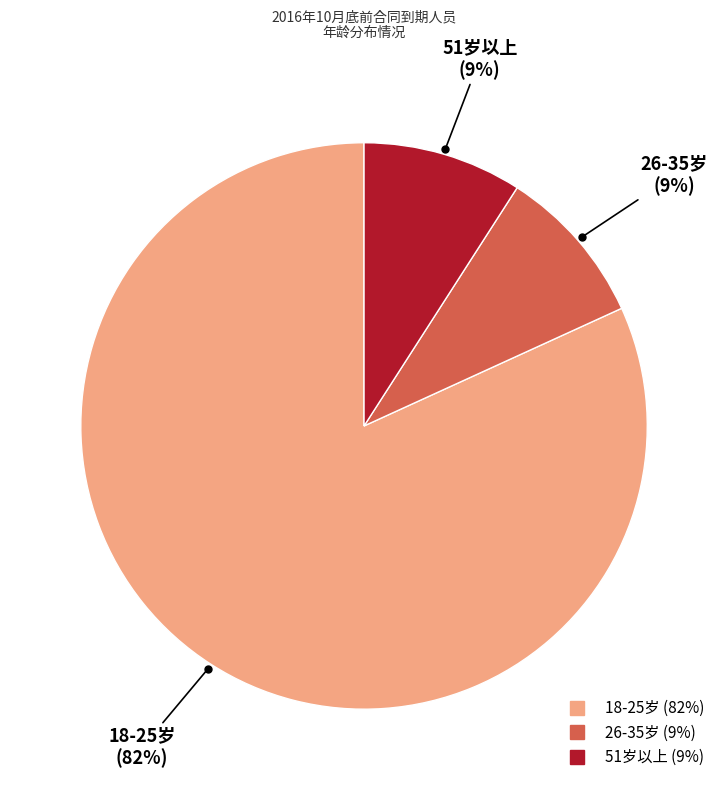

Count the number of slices in the pie.

3